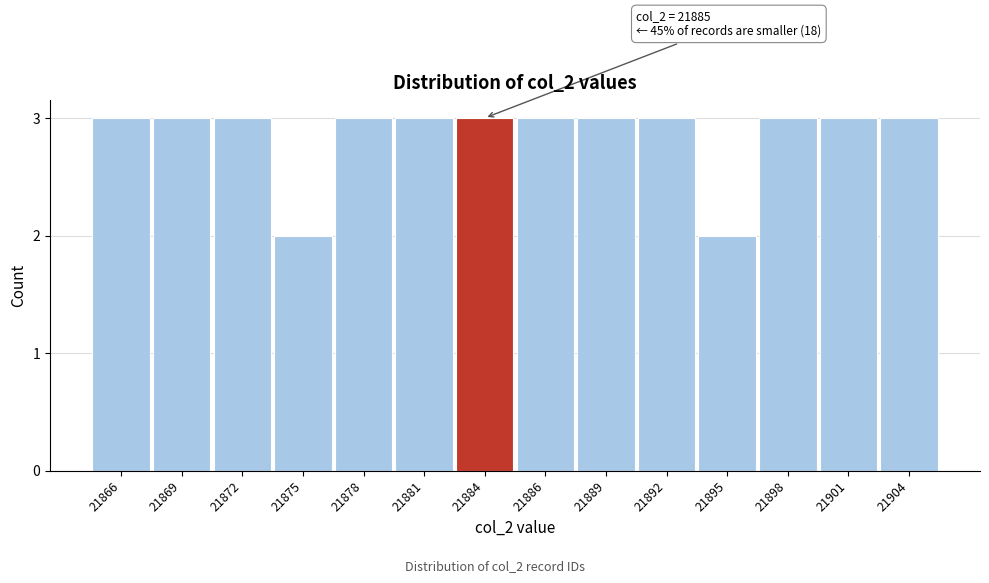

Reading left to right, transcribe all the data shown in this chart.

3	3	3	2	3	3	3	3	3	3	2	3	3	3